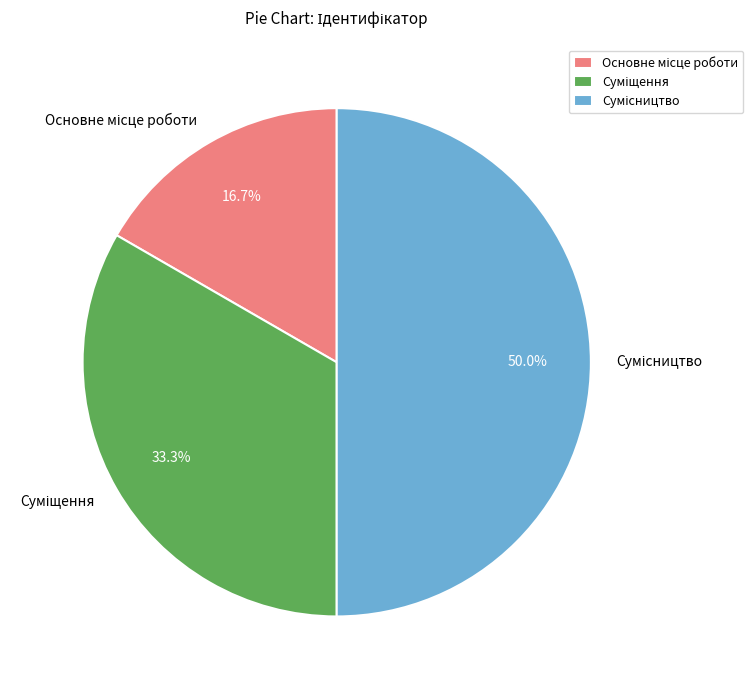

How many segments does this pie chart have?

3